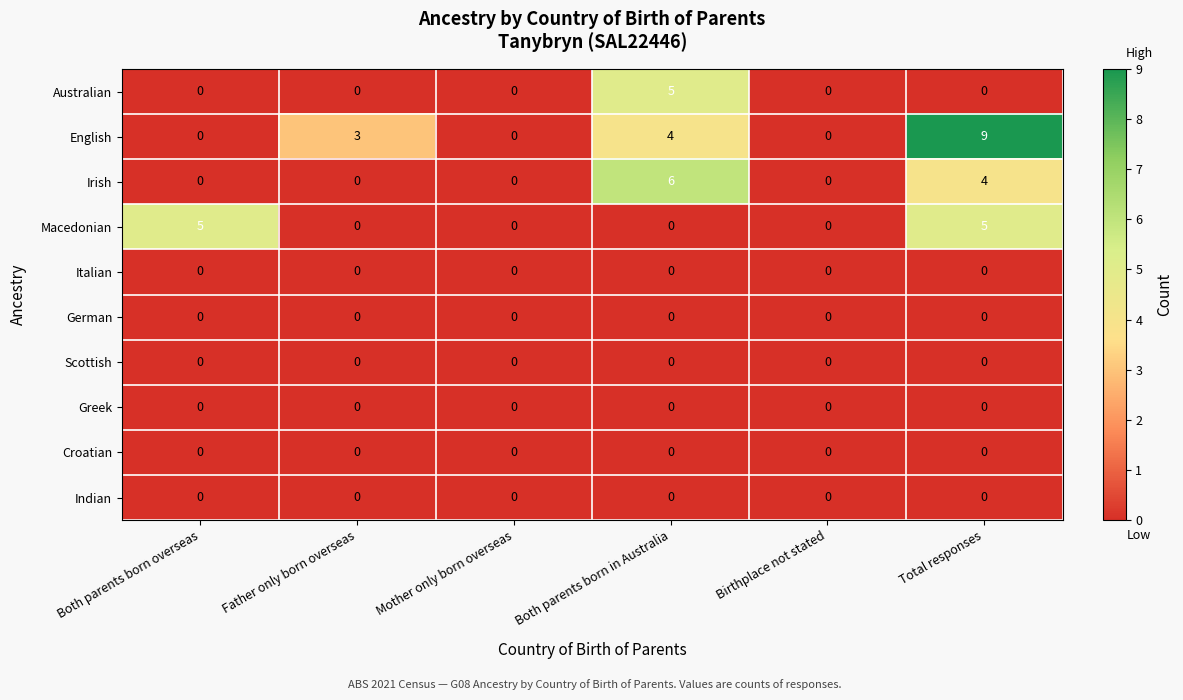

Between Father only born overseas and Mother only born overseas, which series saw the biggest shift?

English